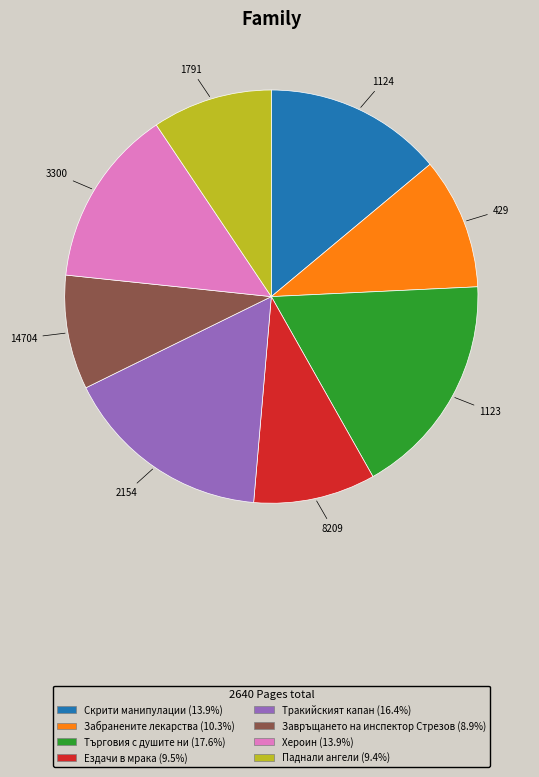

Is 3300 the majority of the pie?

No